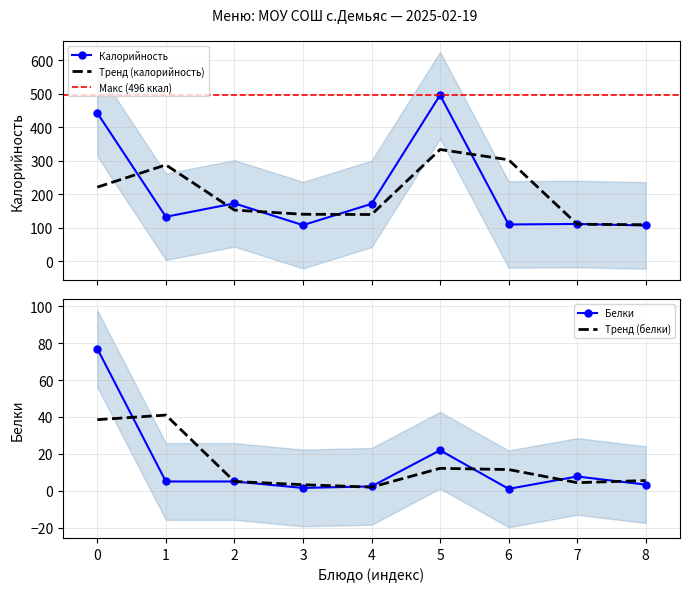

What is the highest value of the Калорийность series?

496.4